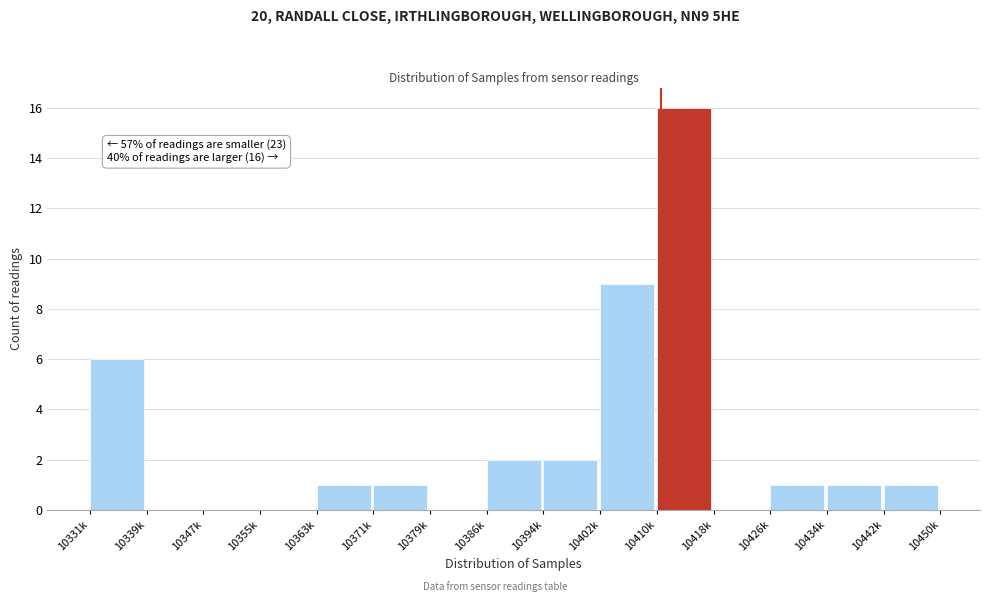

Reading left to right, what are all the values shown in this chart?

10331k=6	10339k=0	10347k=0	10355k=0	10363k=1	10371k=1	10379k=0	10386k=2	10394k=2	10402k=9	10410k=16	10418k=0	10426k=1	10434k=1	10442k=1